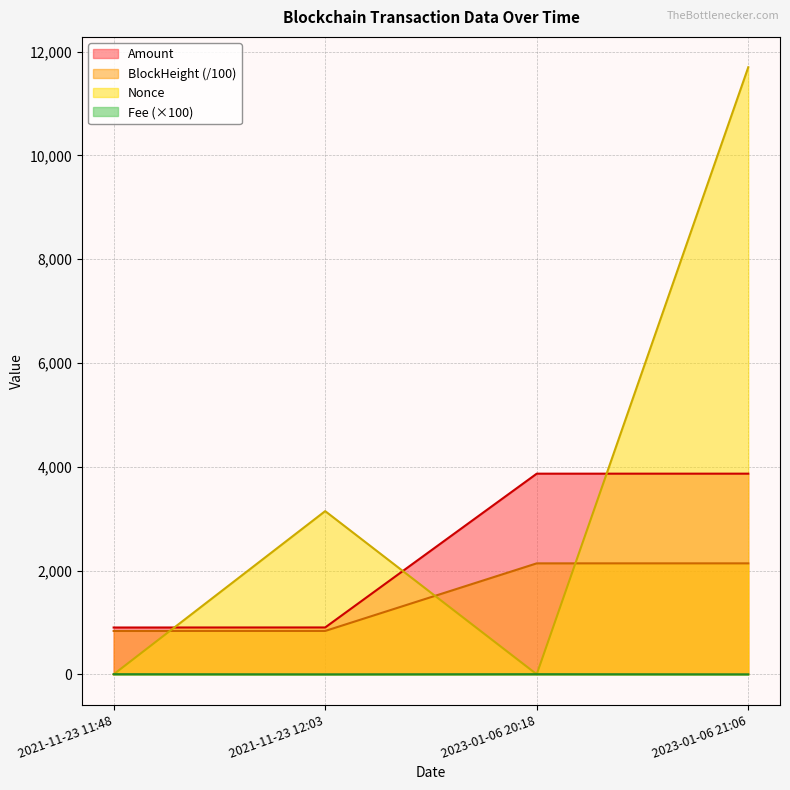

What value does the Amount series have at 2023-01-06 20:18?

3866.6